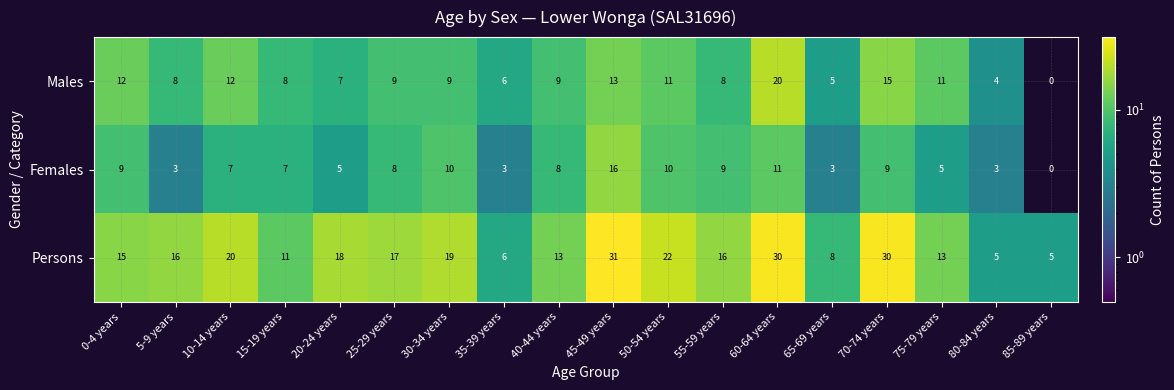

At which category is the sum across all series the highest?

60-64 years